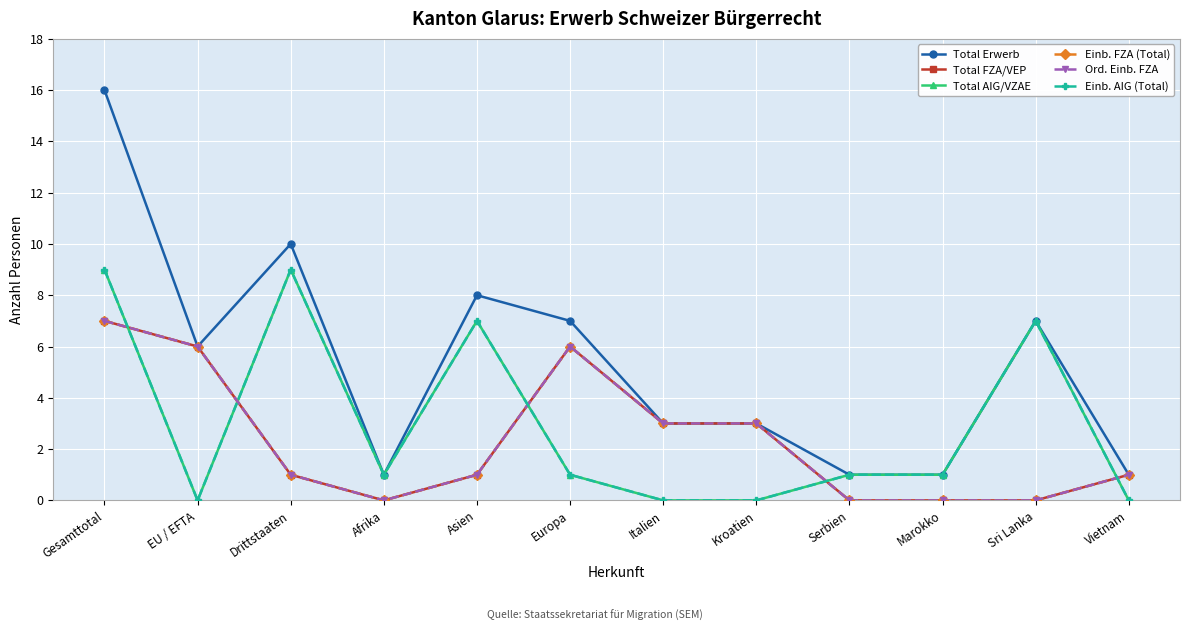

Which series has the largest range (max minus min)?

Total Erwerb